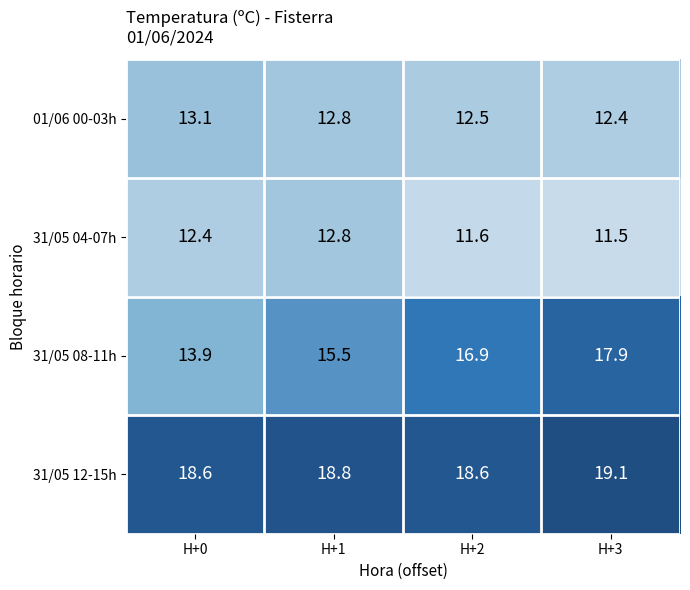

What is the difference between the maximum and second lowest values in the 31/05 12-15h series?

0.5